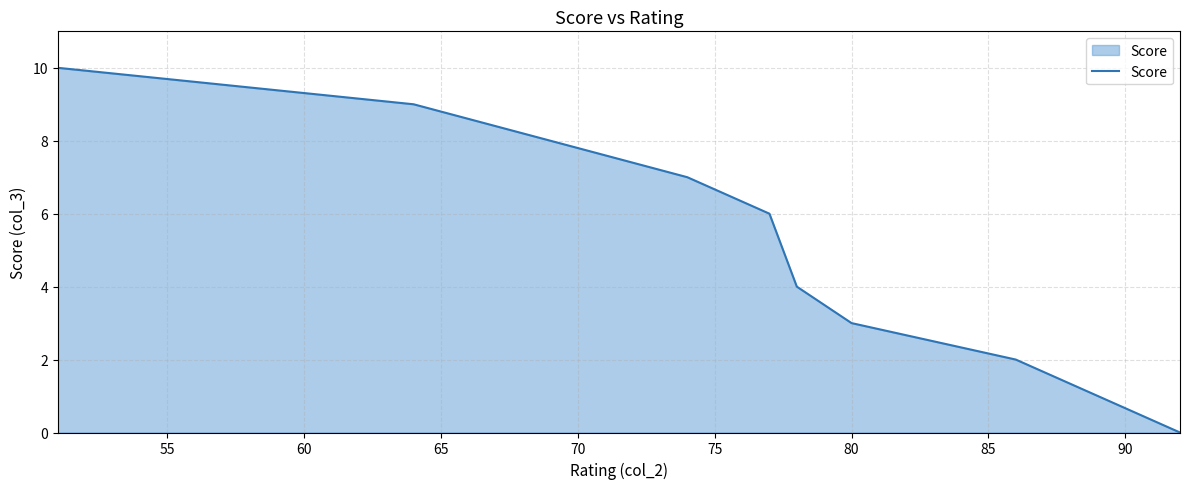

What is the average value?

5